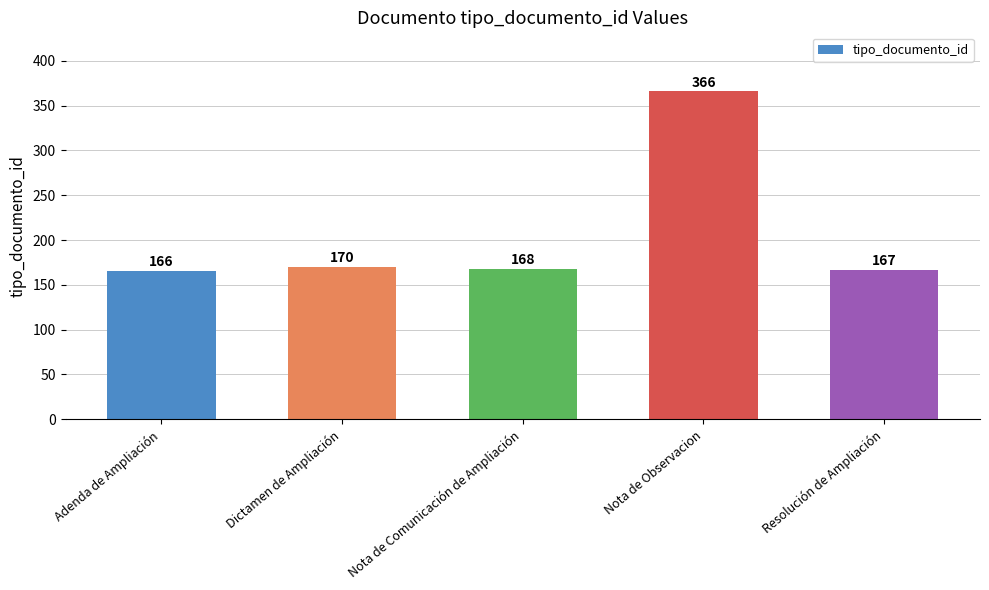

Rank the categories by value from lowest to highest.

Adenda de Ampliación, Resolución de Ampliación, Nota de Comunicación de Ampliación, Dictamen de Ampliación, Nota de Observacion